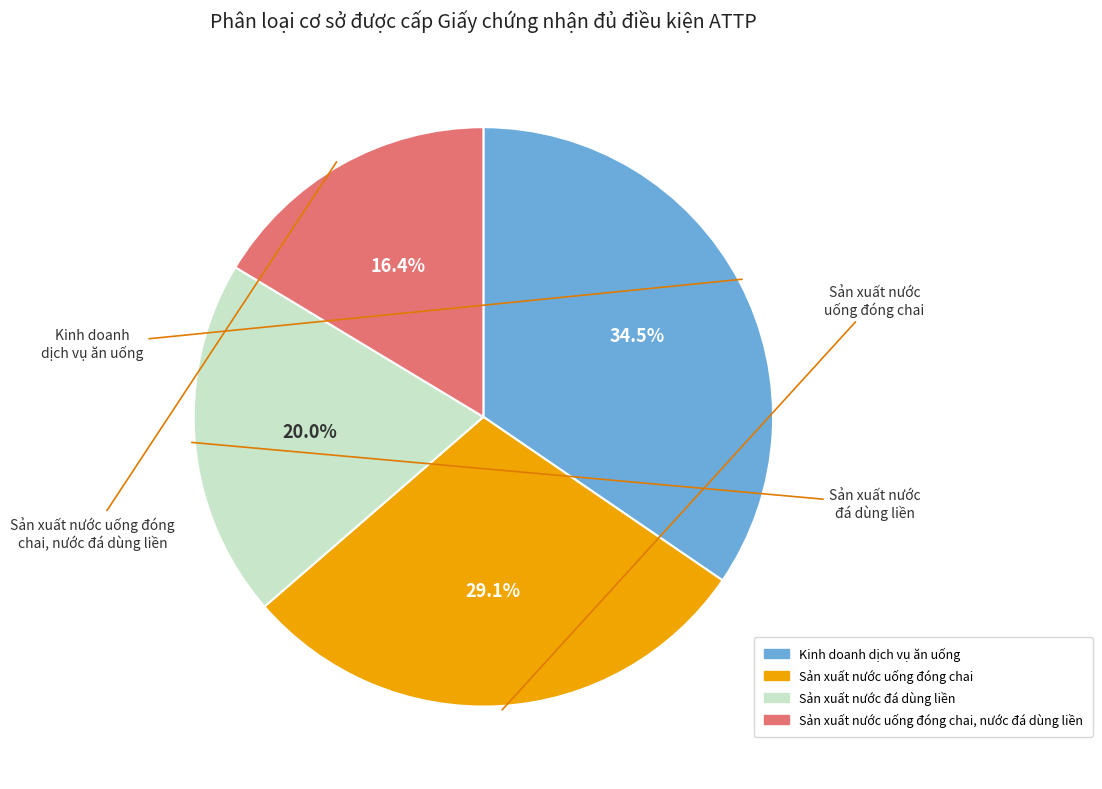

Does any single category account for the majority?

No